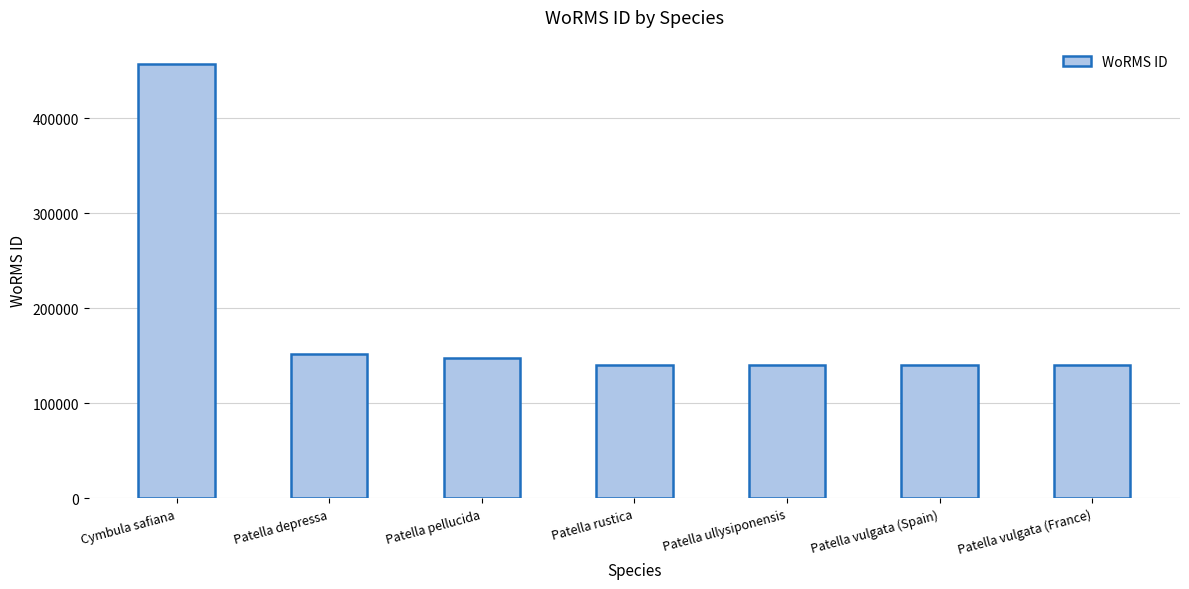

What is the value of the 2nd bar from the left?

151374